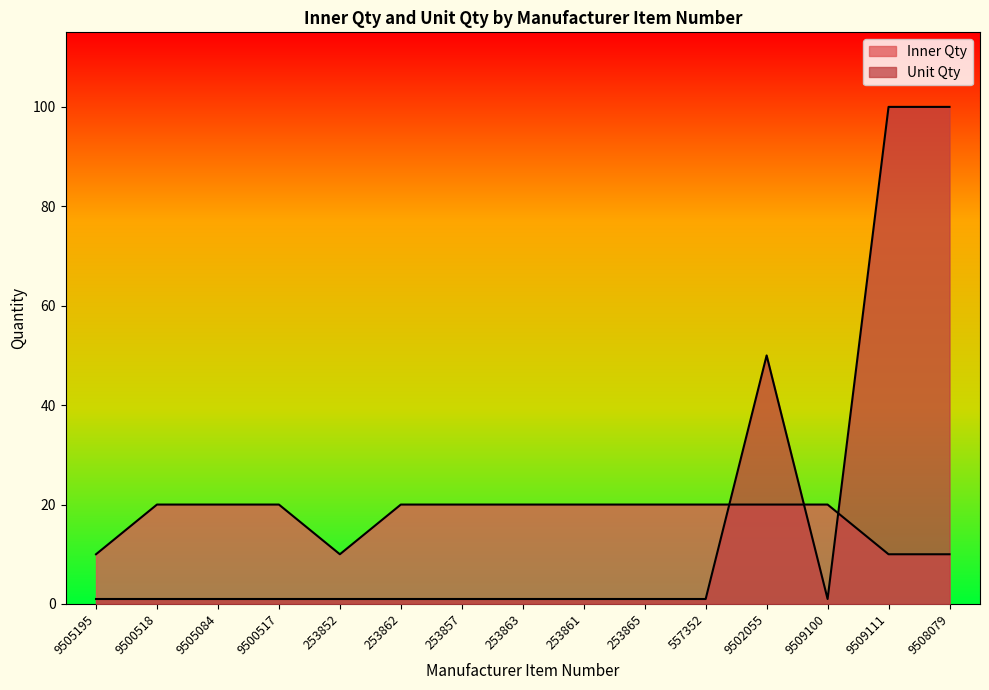

What is the average value of the Unit Qty series?

17